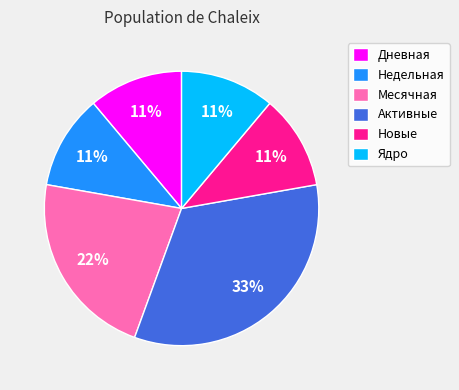

Is there a majority slice in this chart?

No